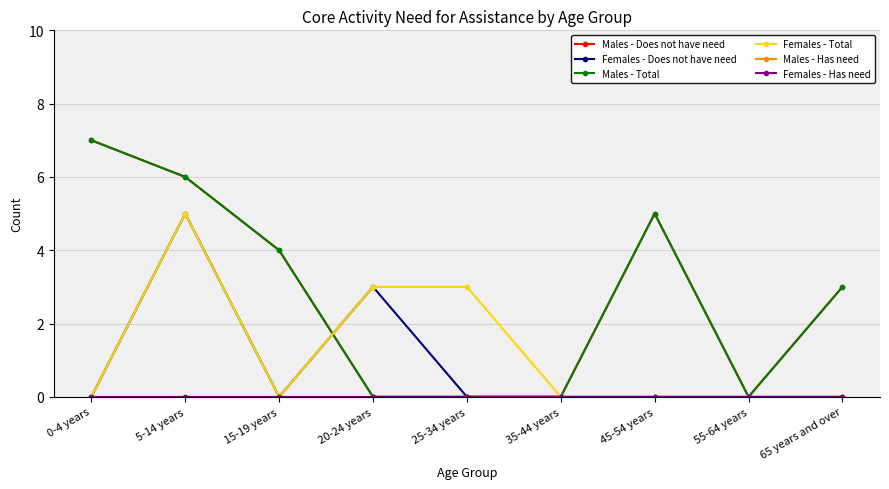

What is the spread (max minus min) of values at 25-34 years?

3